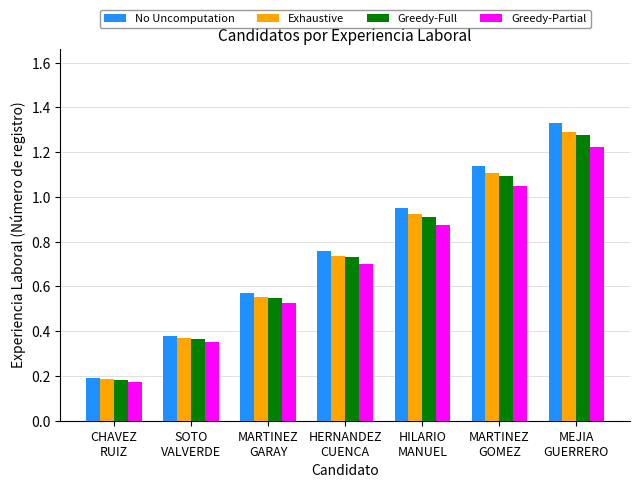

Which series has the largest range (max minus min)?

No Uncomputation